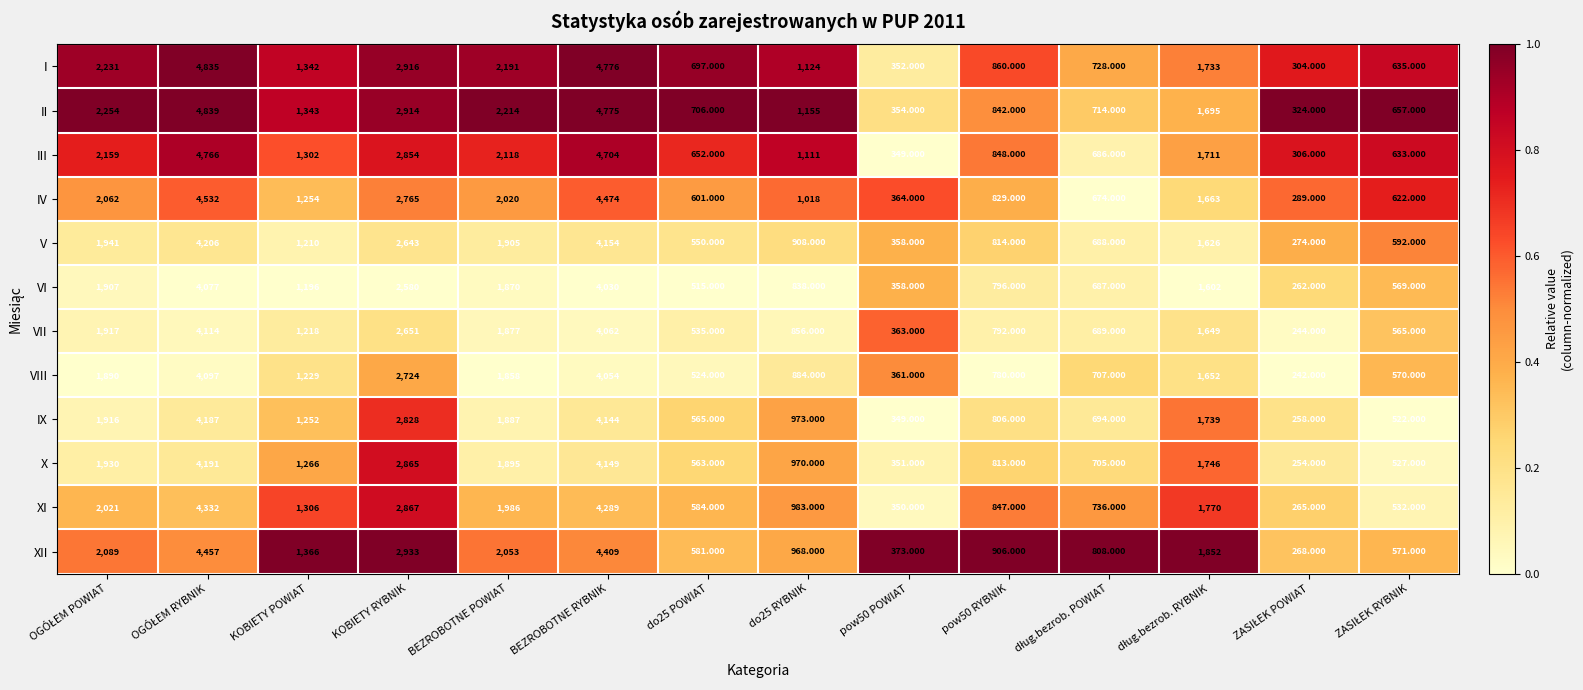

Which series has the largest total across all categories?

II